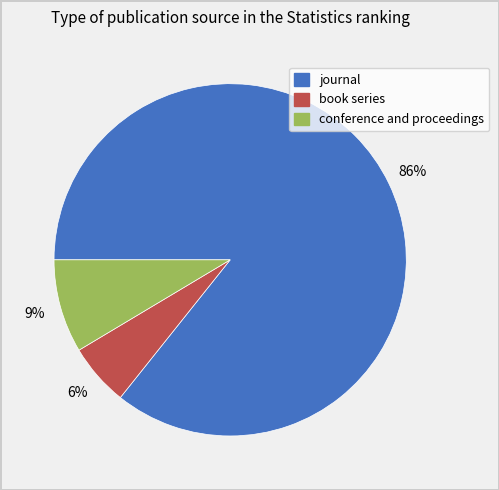

Count the number of slices in the pie.

3